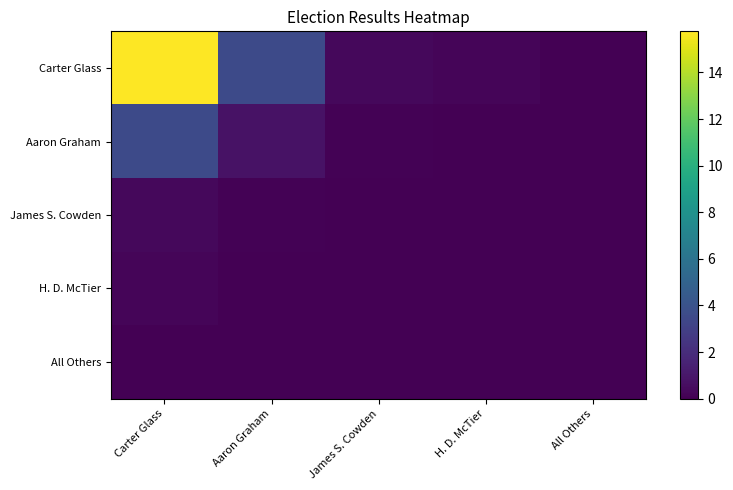

Which series has the widest spread of values?

Carter Glass